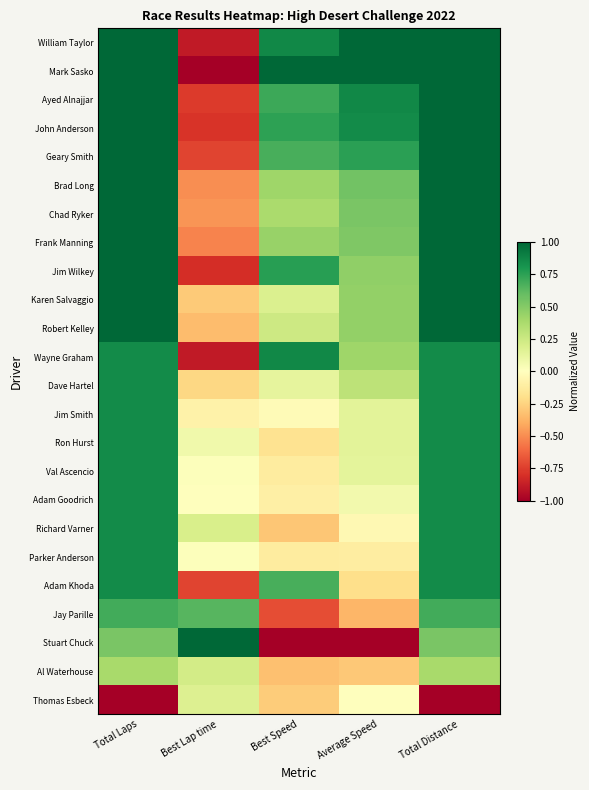

List the series in order of their peak value, lowest first.

Thomas Esbeck, Al Waterhouse, Jay Parille, Dave Hartel, Jim Smith, Ron Hurst, Val Ascencio, Adam Goodrich, Richard Varner, Parker Anderson, Adam Khoda, Wayne Graham, William Taylor, Mark Sasko, Ayed Alnajjar, John Anderson, Geary Smith, Brad Long, Chad Ryker, Frank Manning, Jim Wilkey, Karen Salvaggio, Robert Kelley, Stuart Chuck